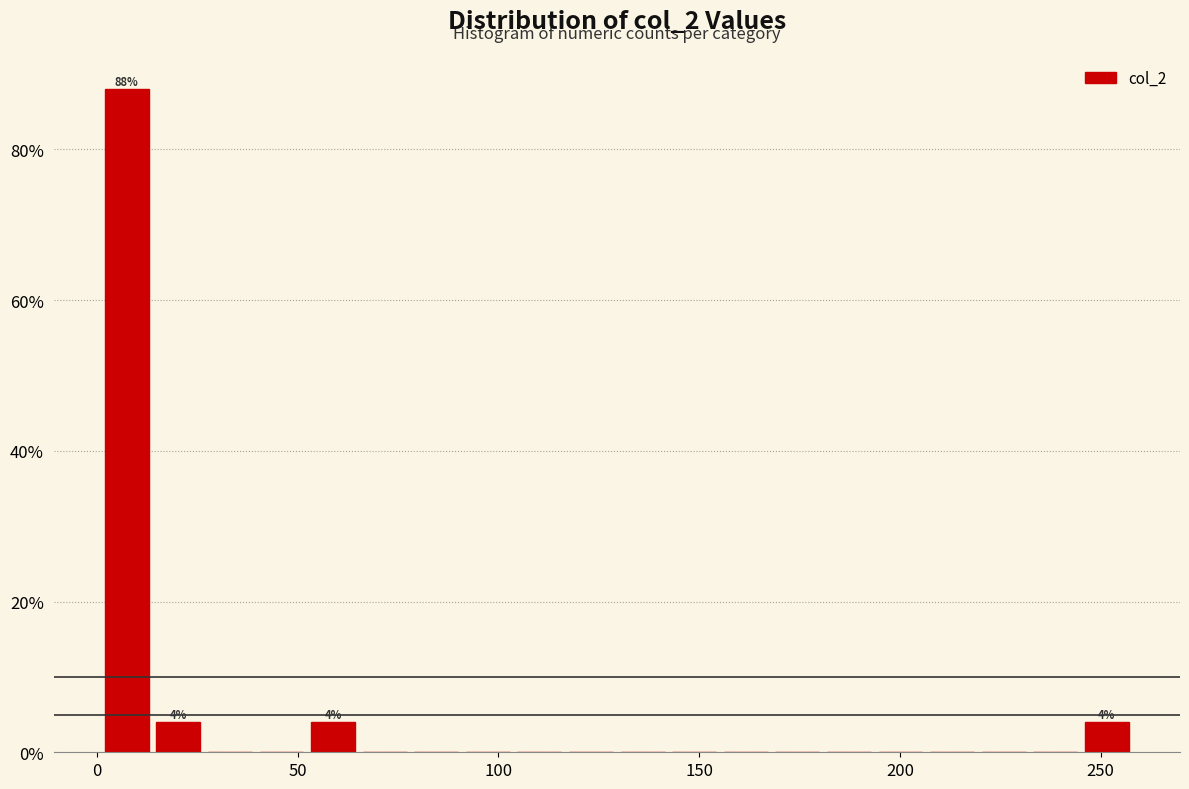

Around what value on the x-axis is the tallest bar? Give the approximate position of its centre, as read against the axis.

5